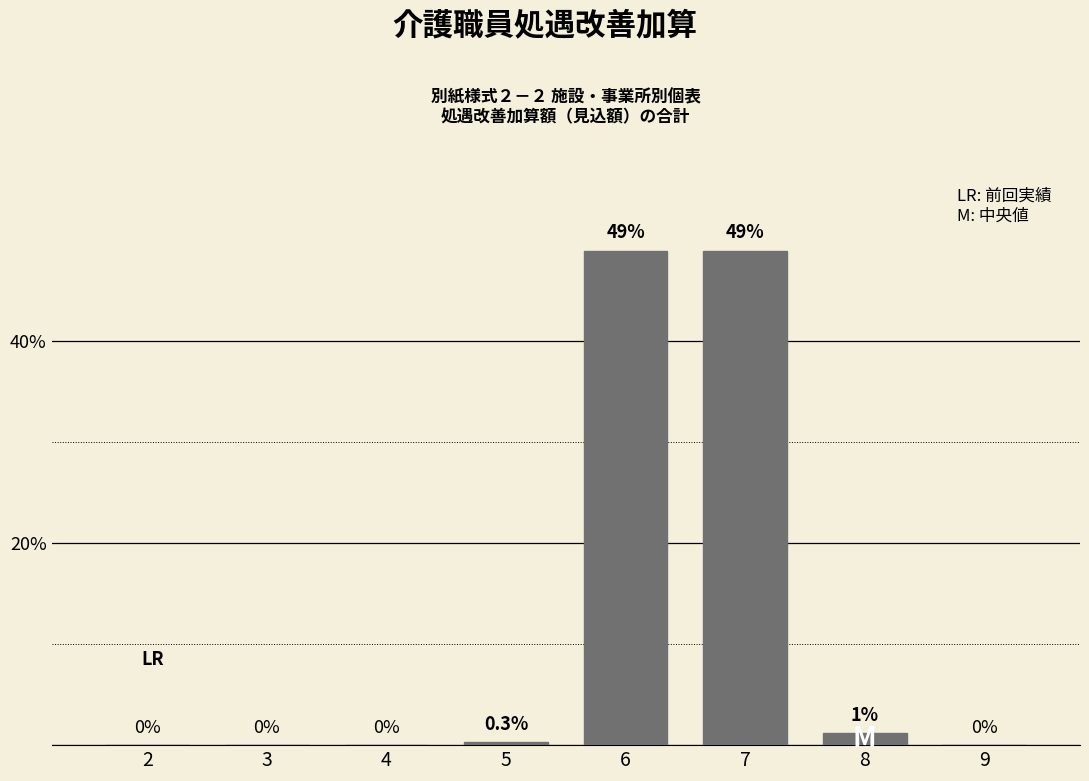

Reading right to left, list all the values displayed in this chart.

9=0.0	8=1.2	7=49.0	6=49.0	5=0.3	4=0.0	3=0.0	2=0.0